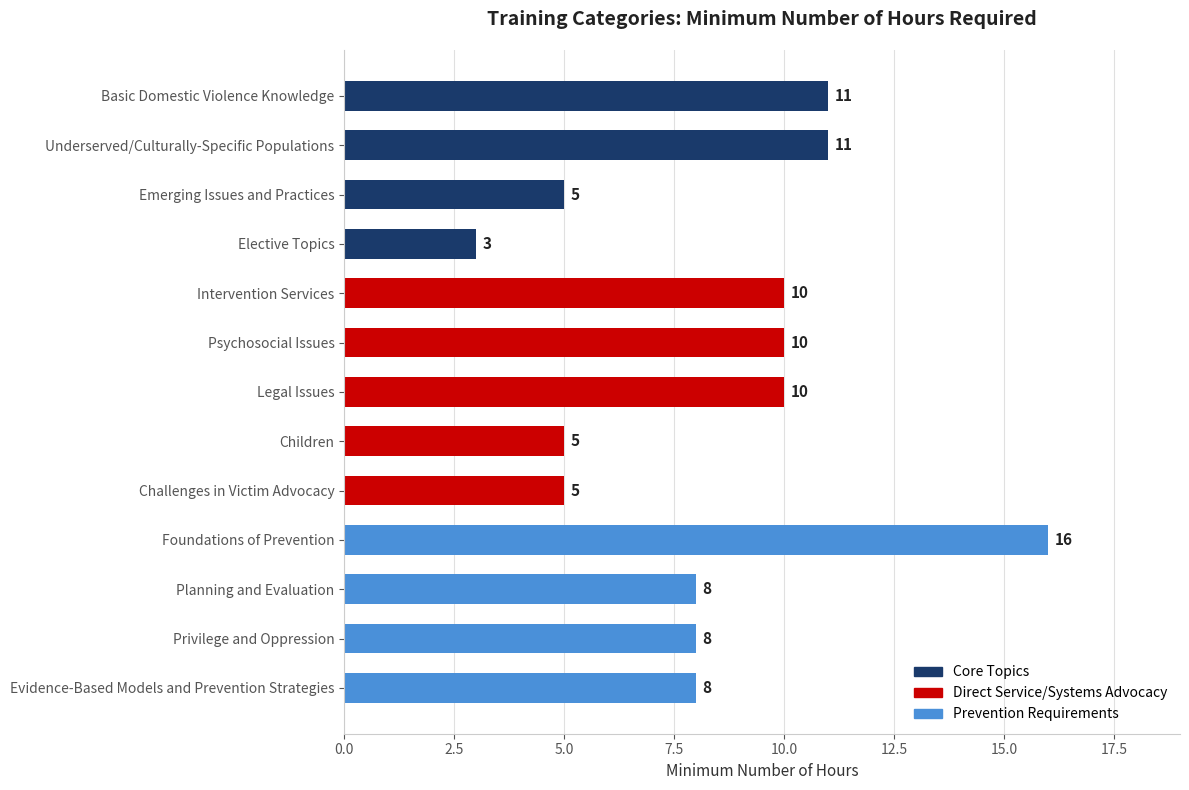

What is the difference between the maximum and minimum values?

13